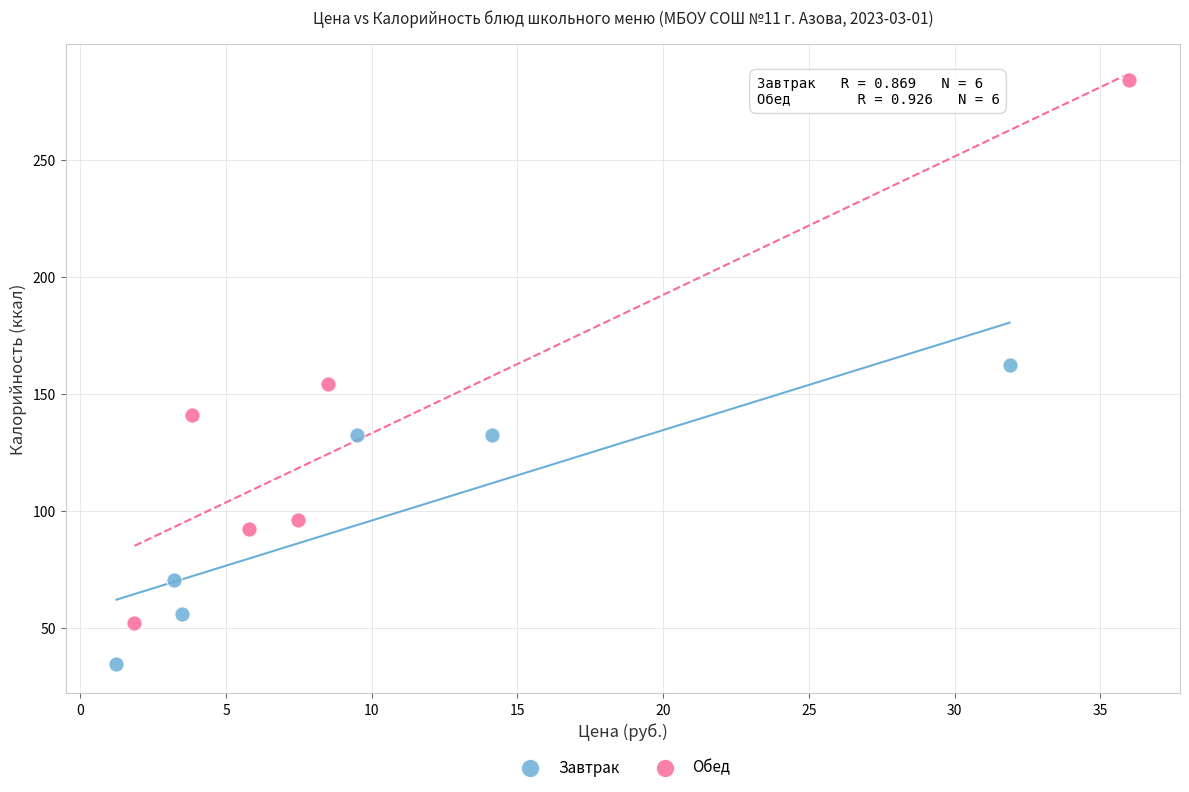

What are all the series names shown in the legend?

Завтрак, Обед